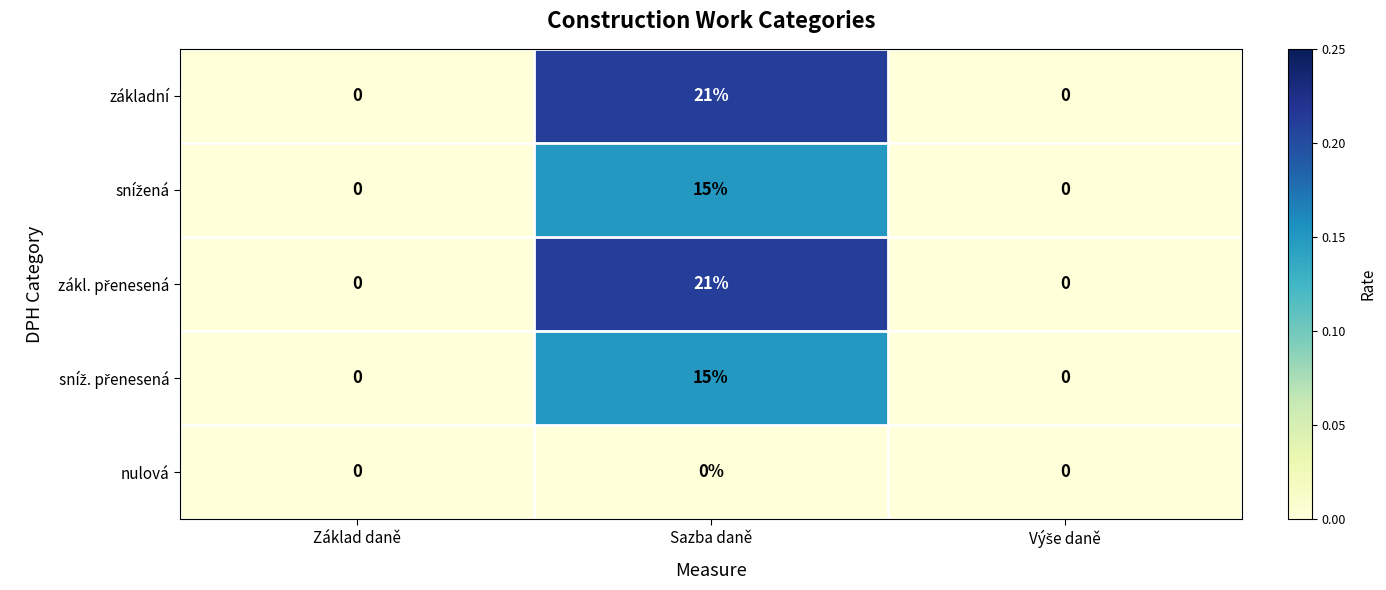

How many základní values are between 0 and 21?

3